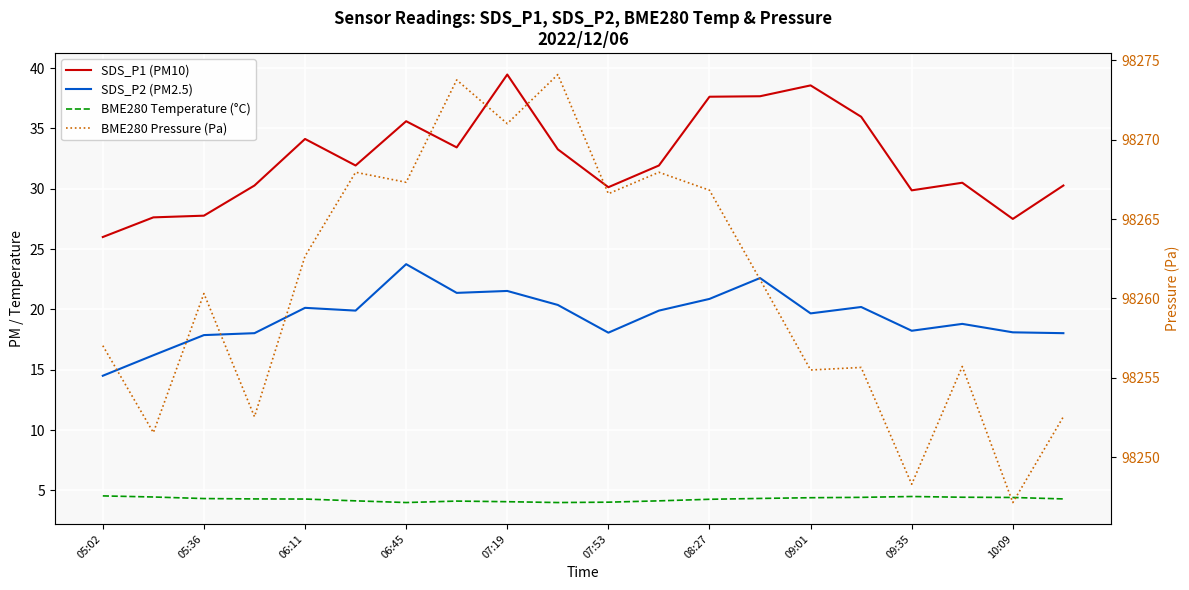

How many values in the BME280 Temperature (°C) series exceed 4?

18